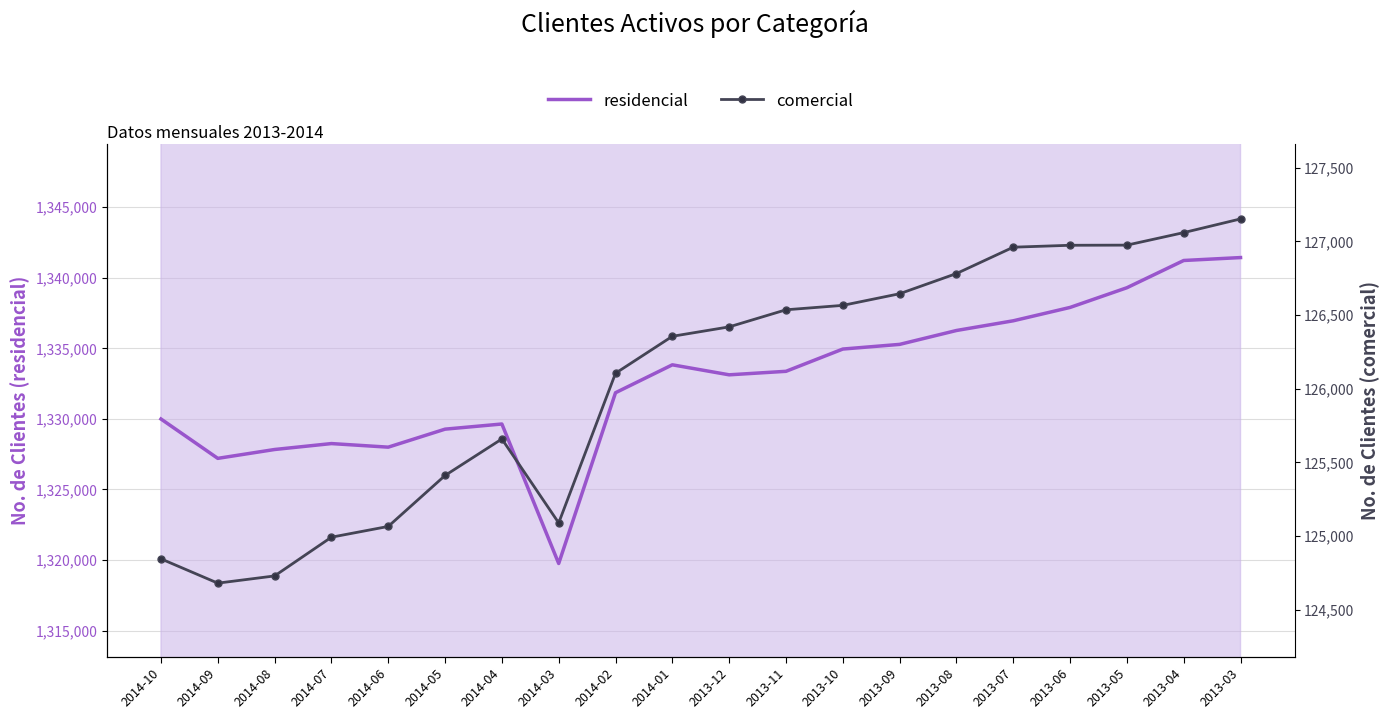

At 2014-05, list the series in order from largest to smallest.

residencial, comercial